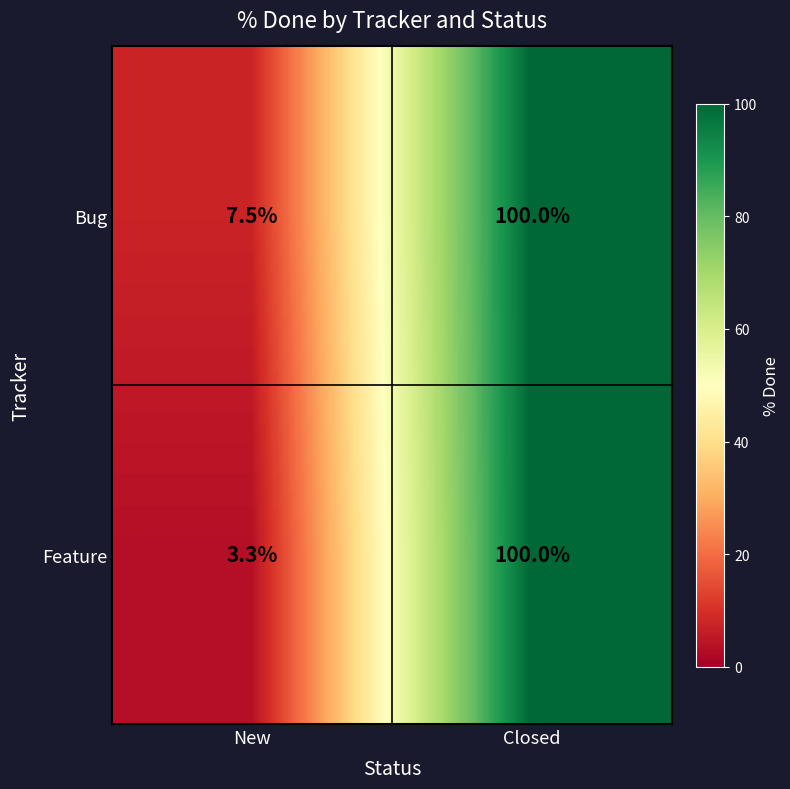

Reading left to right, list all the values displayed in this chart.

Bug: 7.5	100.0
Feature: 3.3	100.0